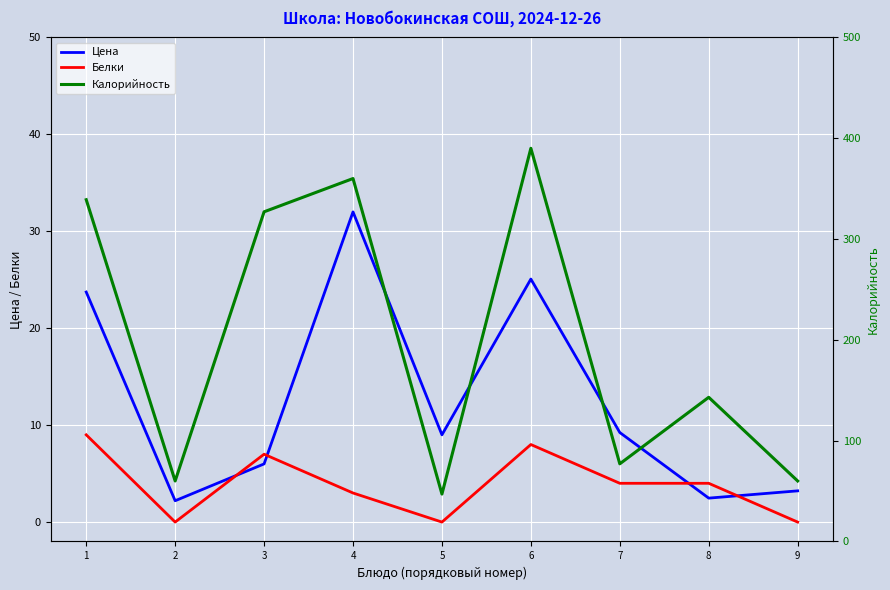

What is the spread (max minus min) of values at 1?

330.0